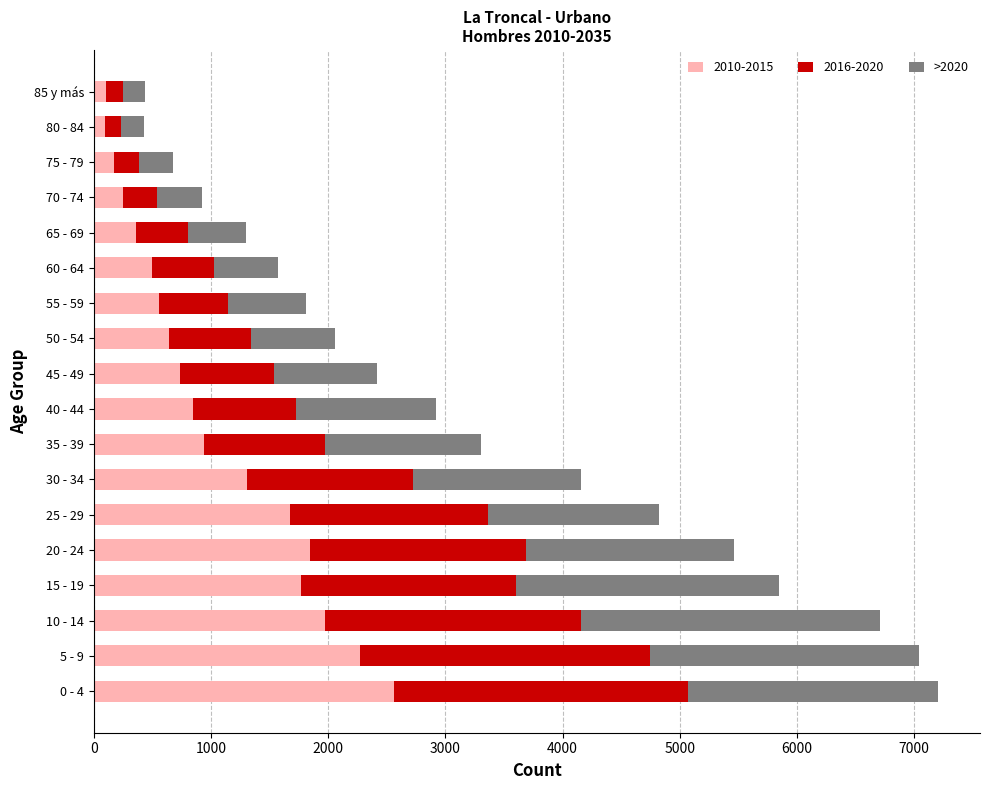

At which label does 2010-2015 reach its peak?

0 - 4